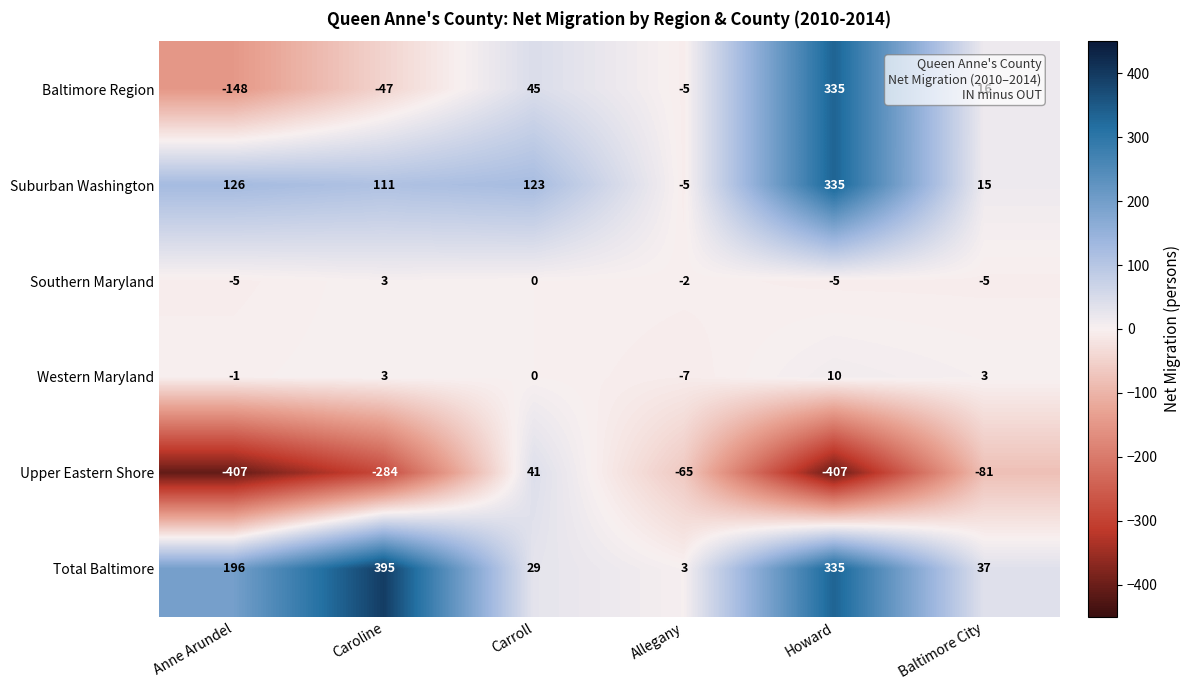

At which category is the sum across all series the highest?

Howard